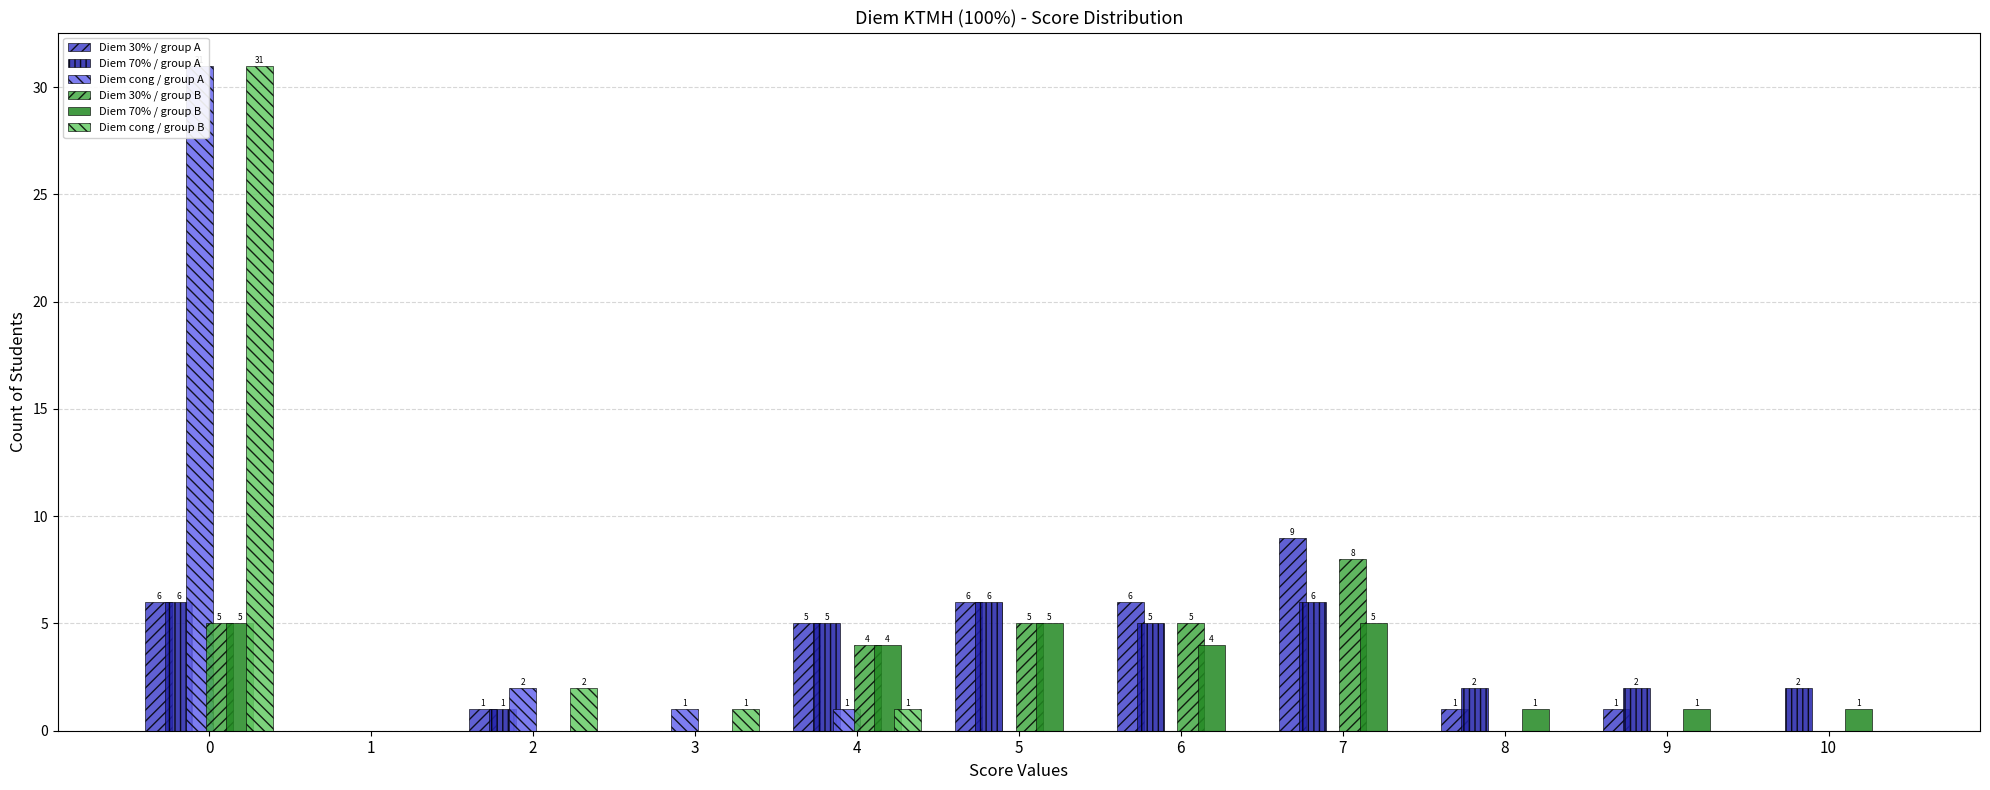

What is the difference between the Diem 70% / group A values at 6 and 10?

3